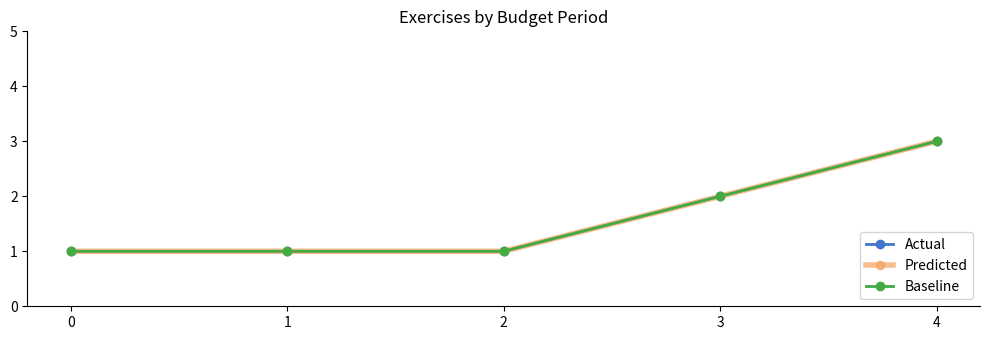

Is this an area chart (filled region under the line)?

No